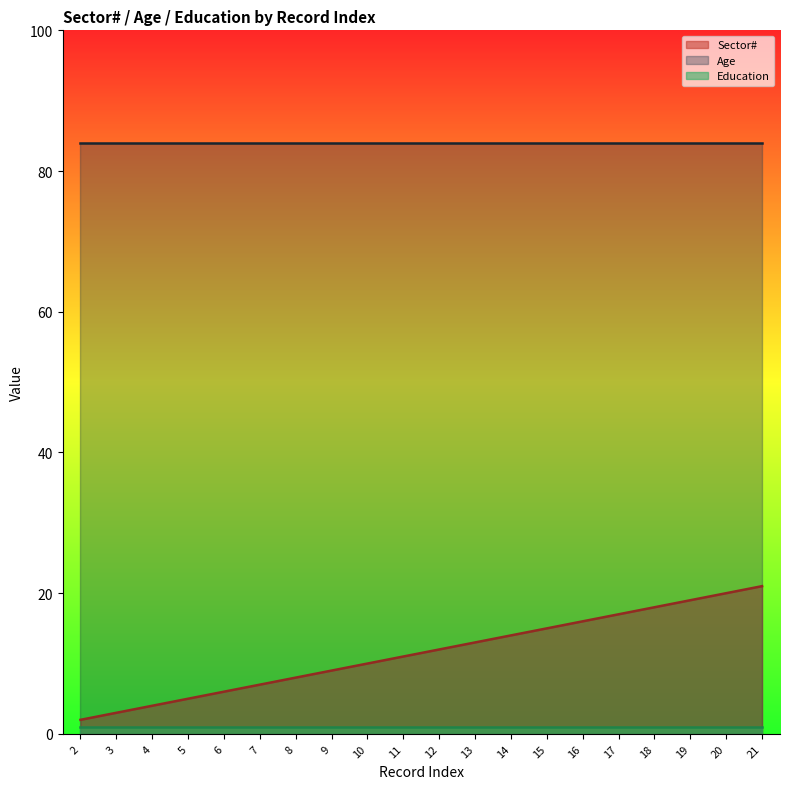

What is the minimum value shown in the chart?

1